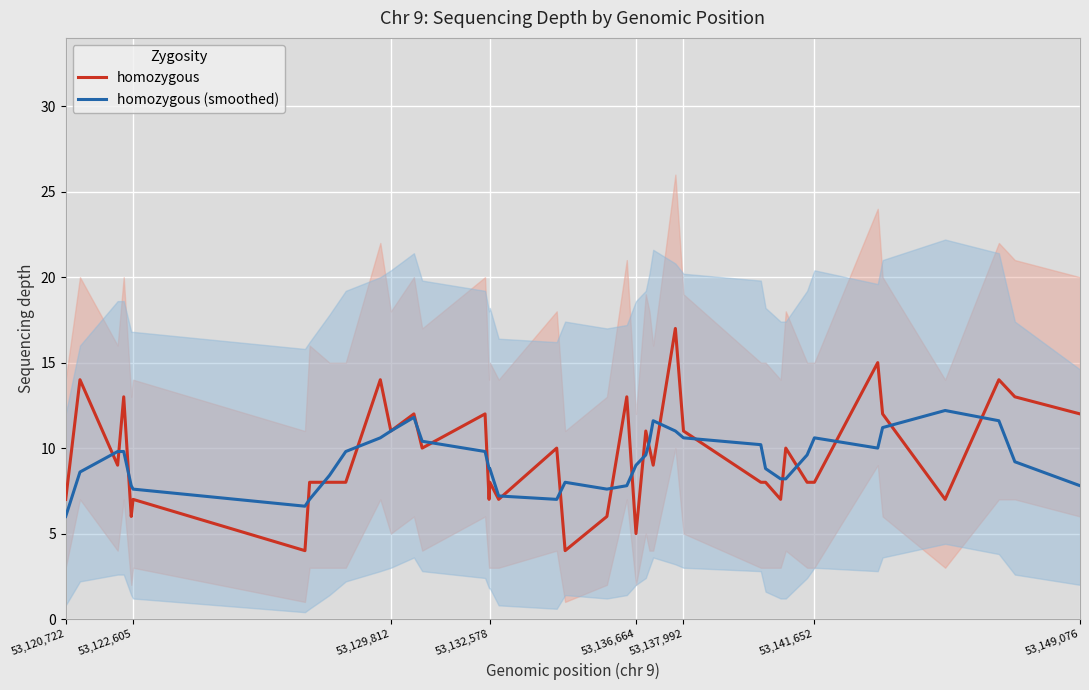

What is the minimum value for homozygous (smoothed)?

6.0